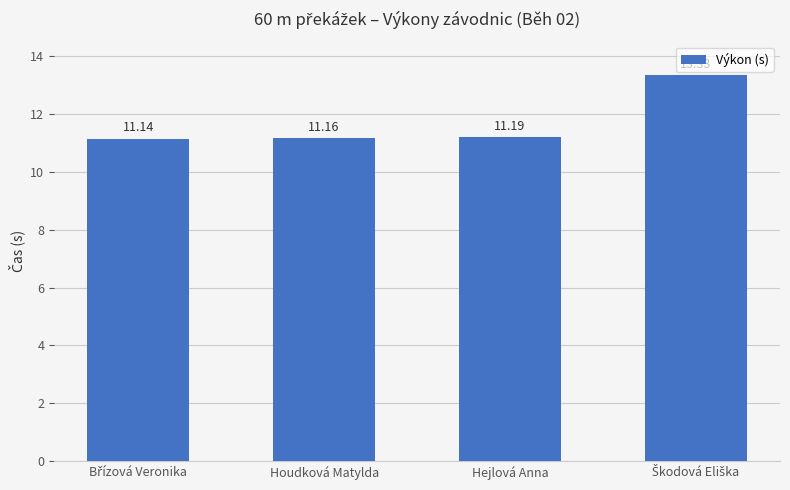

At which label is the value closest to 12?

Hejlová Anna